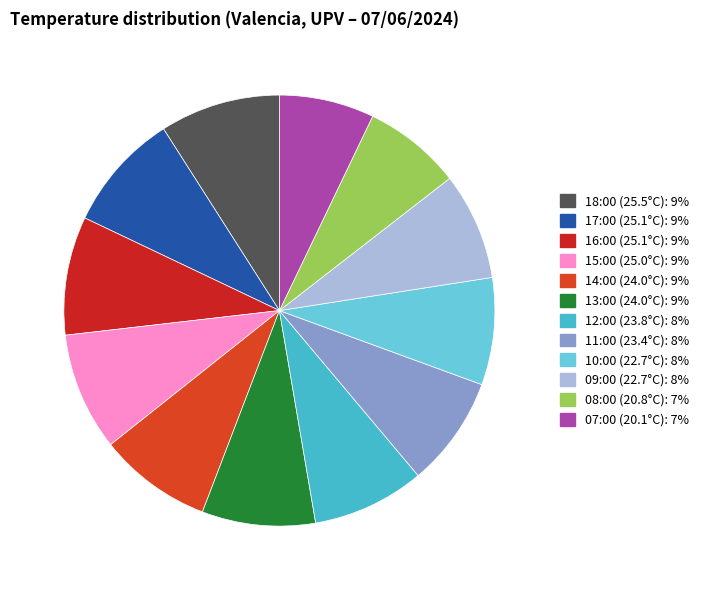

What is the largest slice in the pie chart?

18:00 (25.5°C)